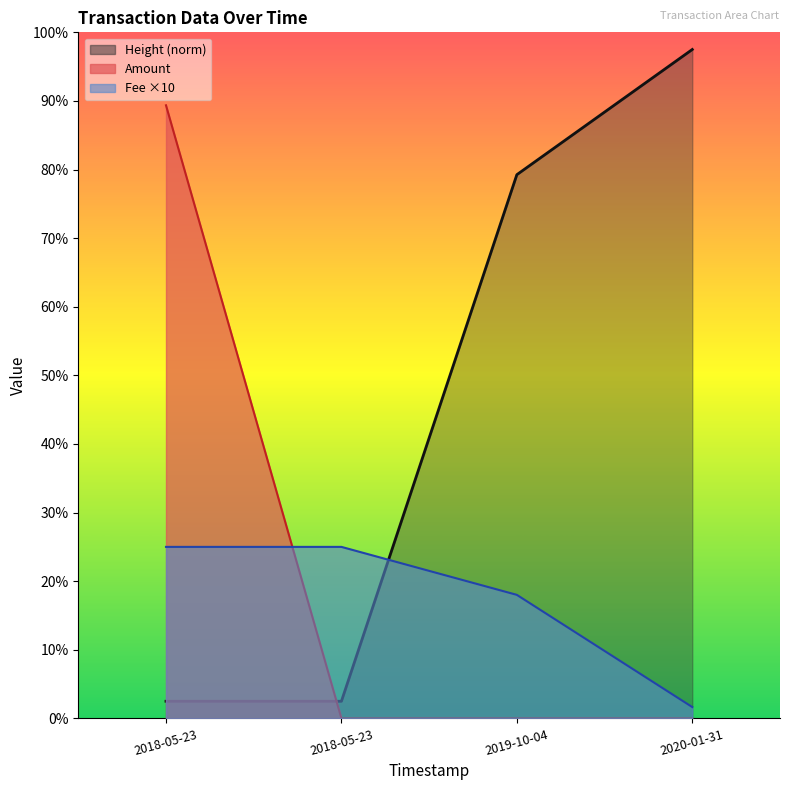

At 2020-01-31, list the series in order from smallest to largest.

Amount, Fee, Height (norm)